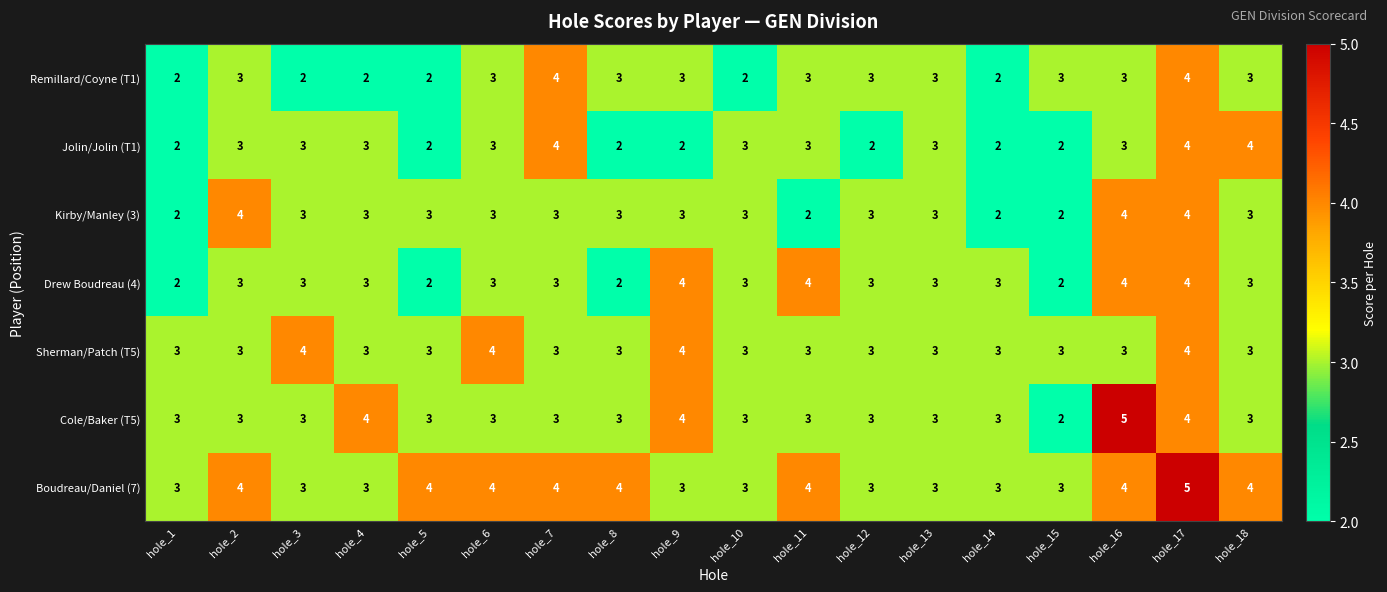

What is the average value of the Kirby/Manley (3) series?

3